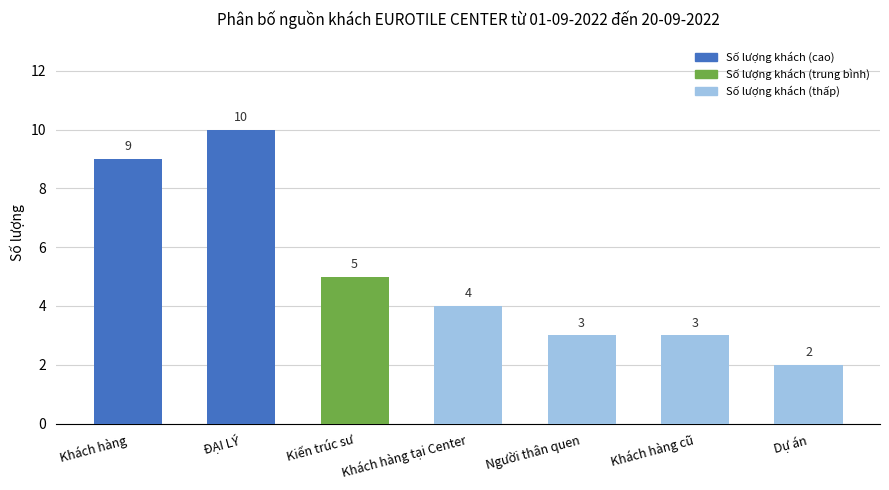

How many bars are there in total?

7